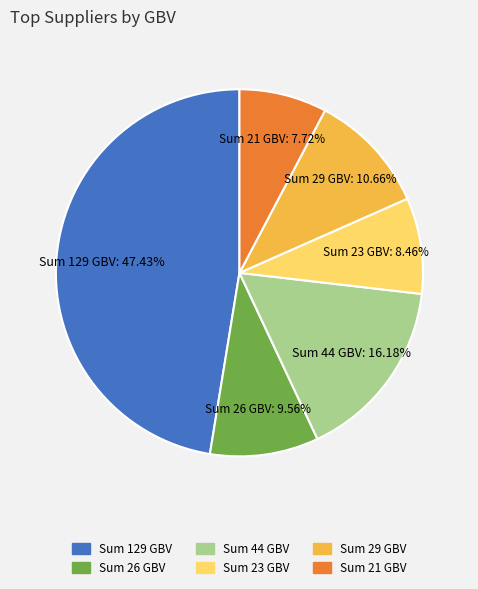

Which slice is the largest?

Sum 129 GBV